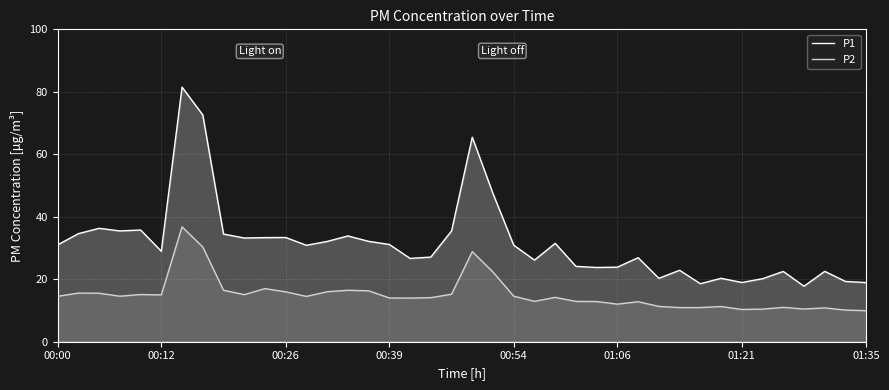

True or false: P1 has more than 2 interior local peaks.

True